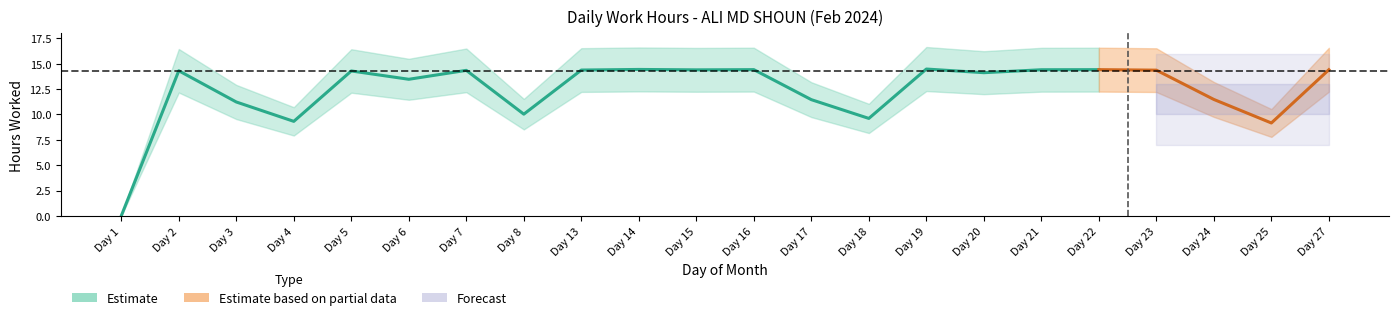

Where is the first local maximum?

2